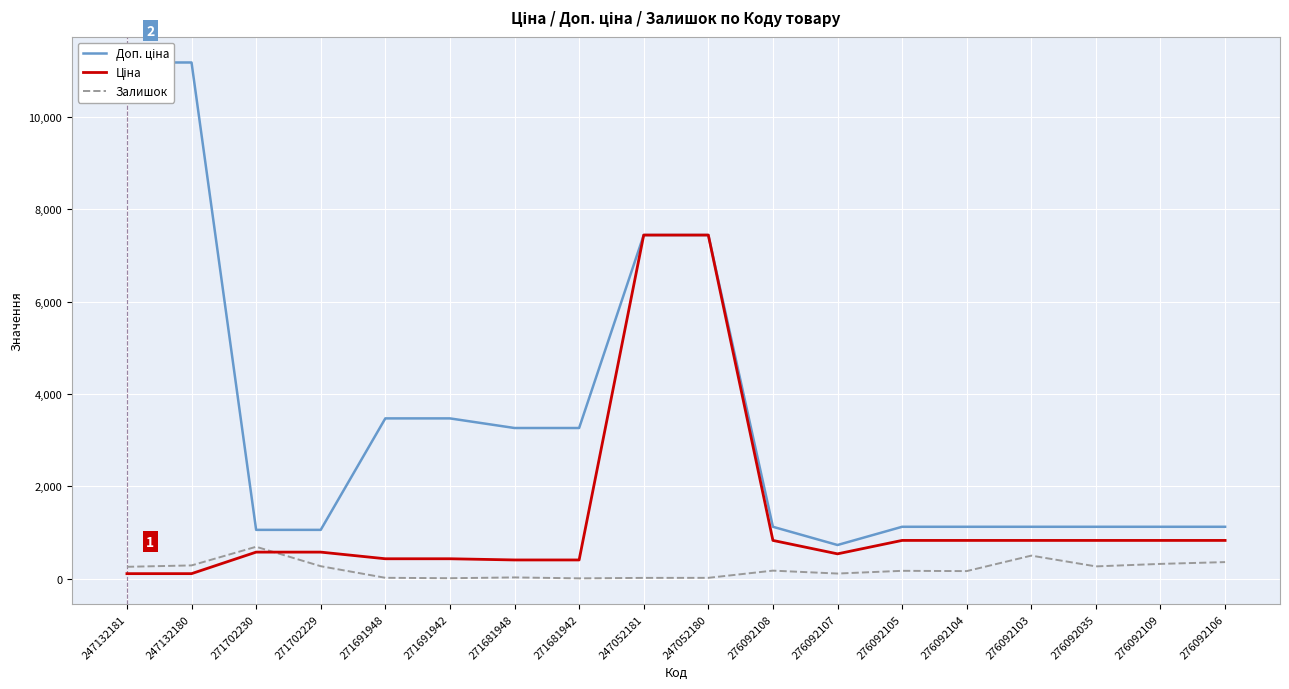

Which series changed the most between 271702230 and 271681942?

Доп. ціна